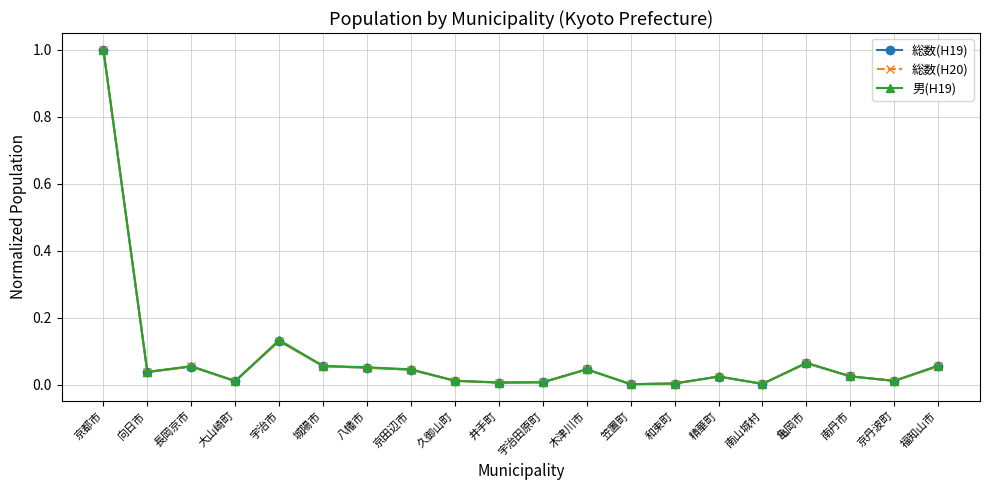

The 総数(H20) series shows 1.5 at 京都市. True or false?

False